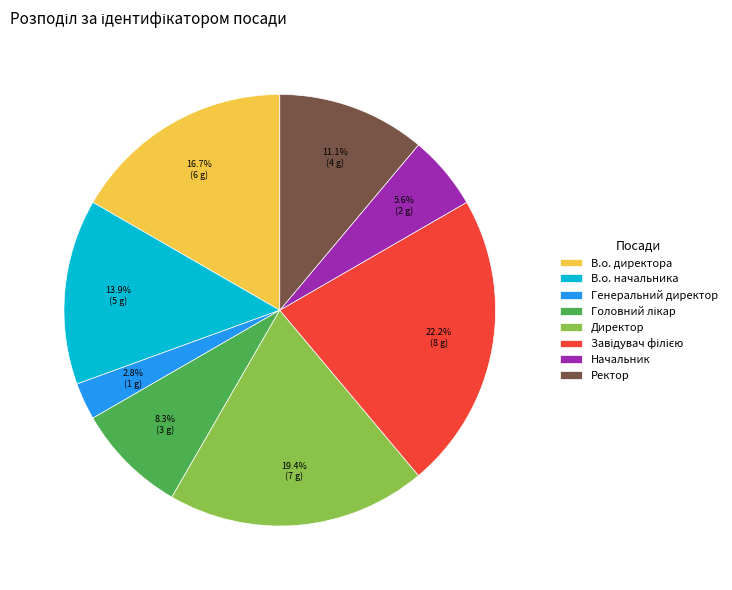

Does any single category account for the majority?

No